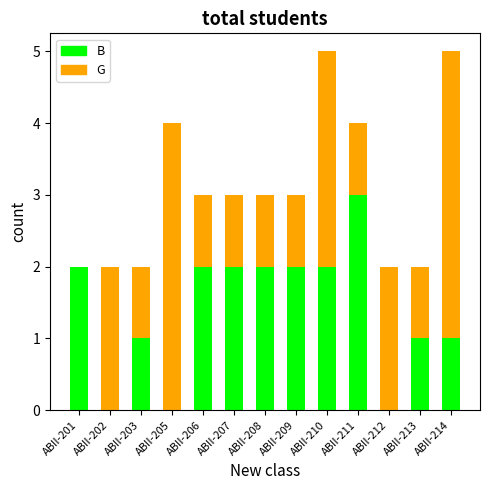

What is the highest value of the B series?

3